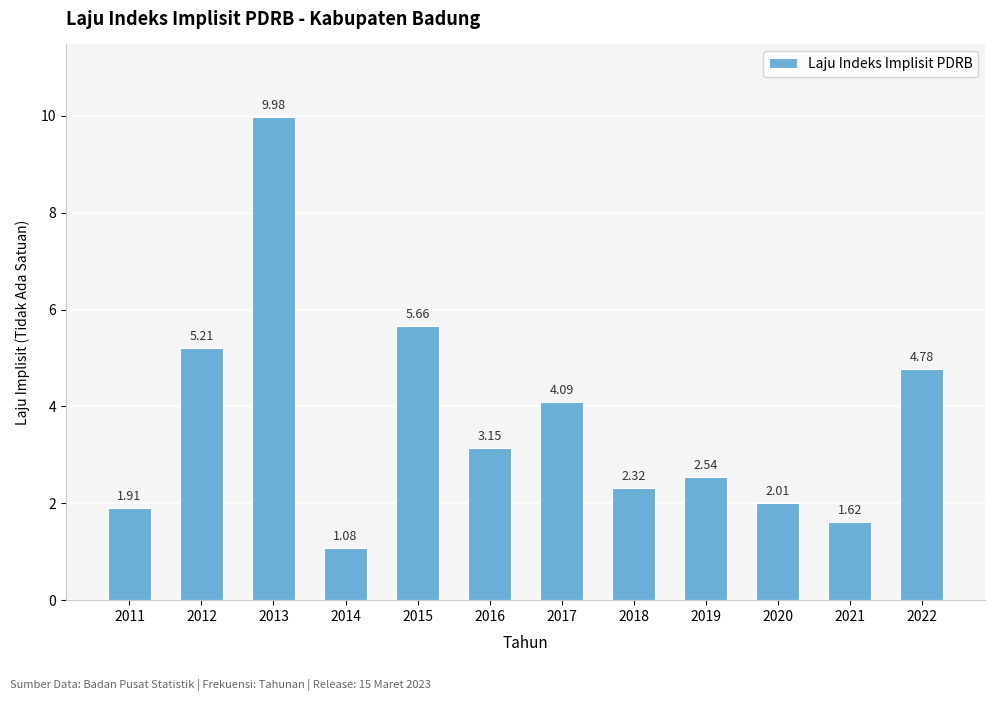

At which label does the data first exceed 3?

2012